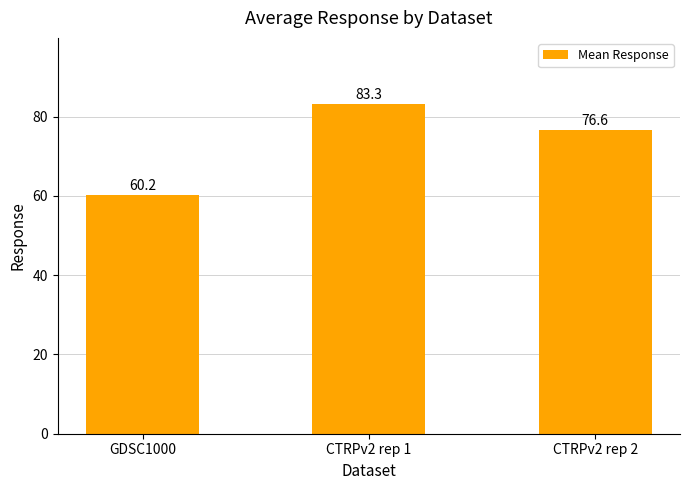

How many data points does each series have?

3